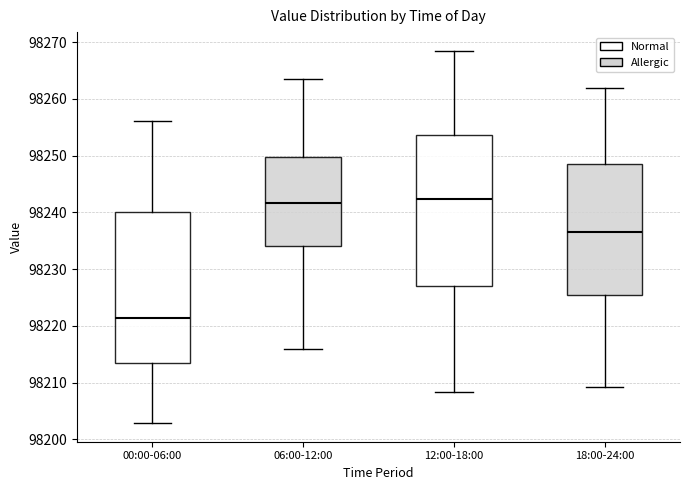

Reading left to right, transcribe this box plot: for each box, give where its median line is, the range the box spans, and where its two whiskers end, as read against the y-axis. The values are not printed on the chart, so give them approximately, as read against the axis.

00:00-06:00: median 98221, box 98214 to 98240, whiskers 98203 to 98256
06:00-12:00: median 98242, box 98234 to 98250, whiskers 98216 to 98264
12:00-18:00: median 98242, box 98227 to 98254, whiskers 98208 to 98269
18:00-24:00: median 98237, box 98226 to 98249, whiskers 98209 to 98262